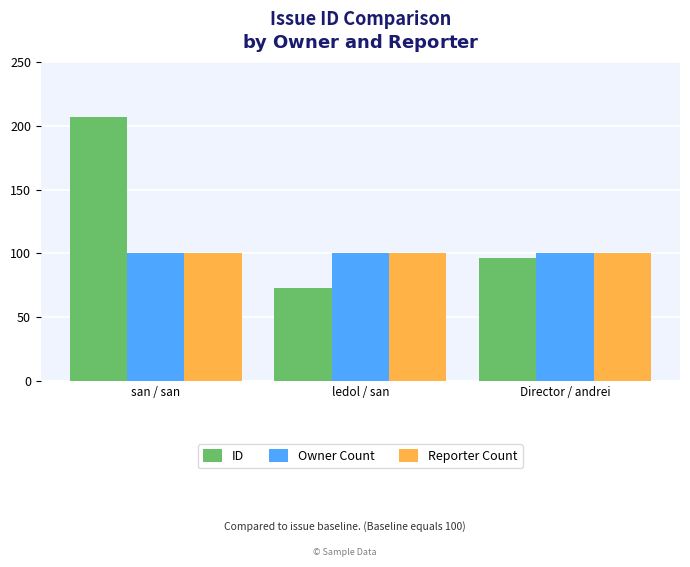

What is the difference between the maximum and second lowest values in the ID series?

111